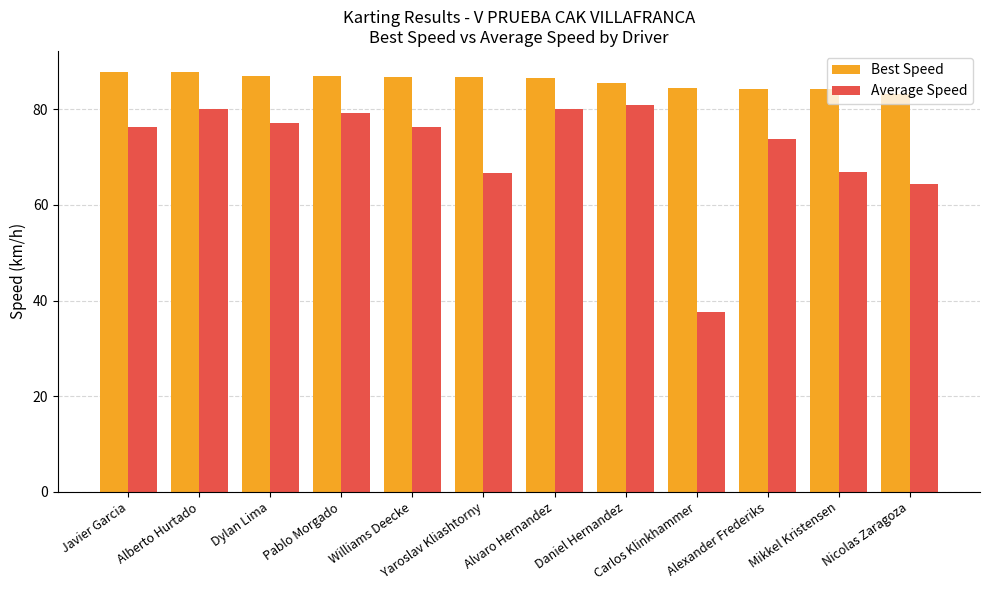

What is the label of the 12th bar from the left?

Nicolas Zaragoza